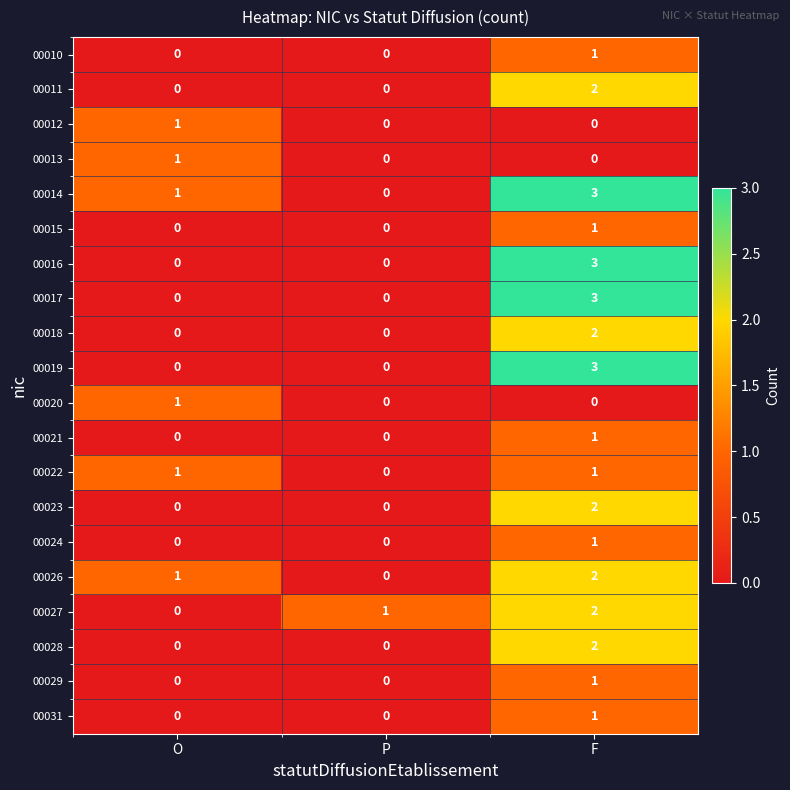

What is the sum of the 00014 values at F and O?

4